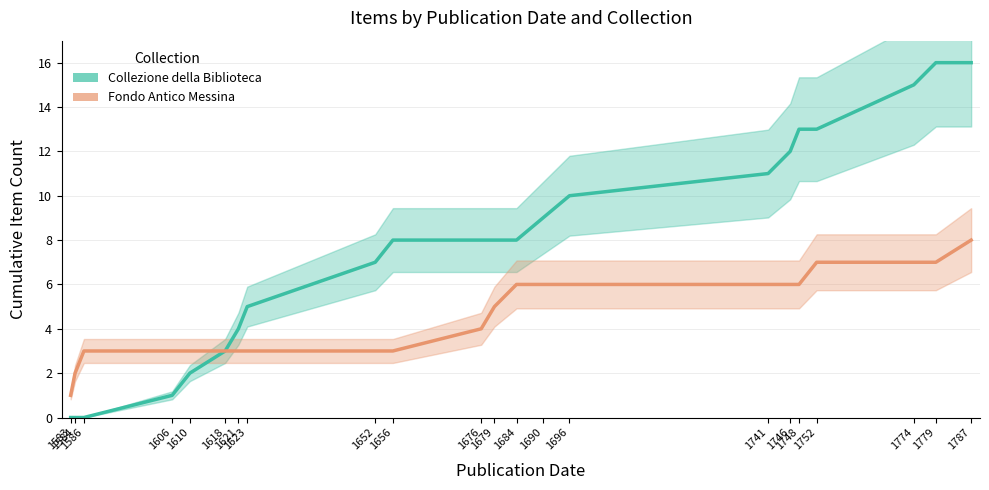

What is the sum of all Collezione della Biblioteca values?

169